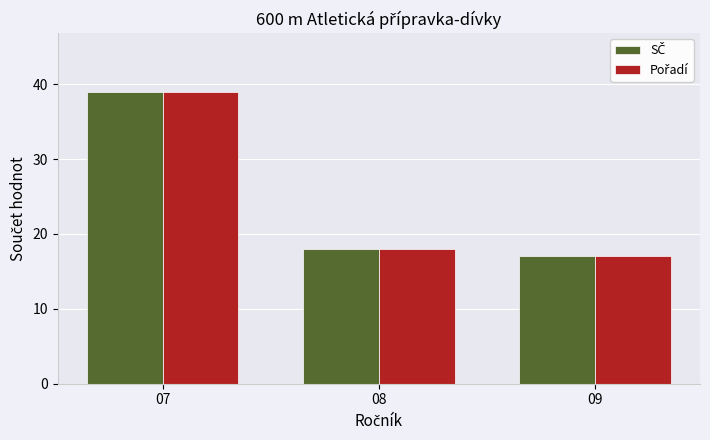

At which category does the chart reach its peak across all series?

07